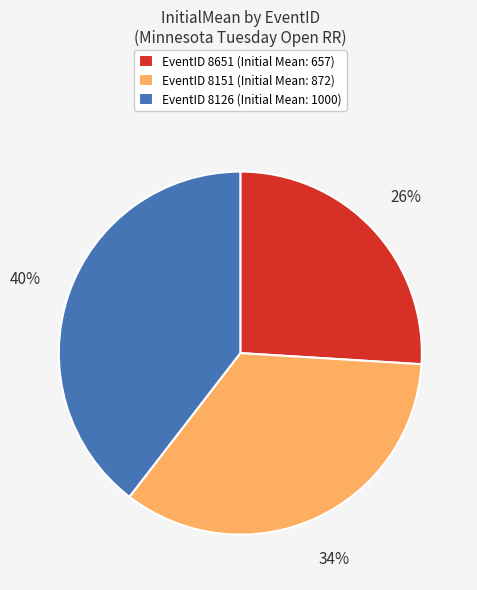

True or false: EventID 8126 (Initial Mean: 1000) accounts for 32% of the total.

False